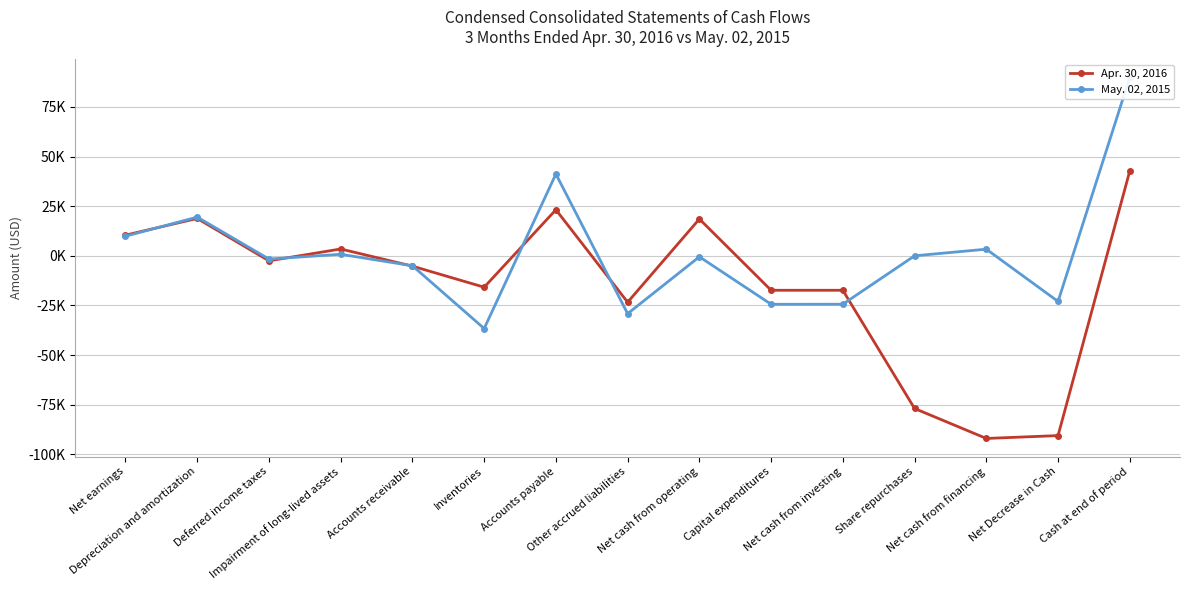

What is the label of the 10th point from the left?

Capital expenditures